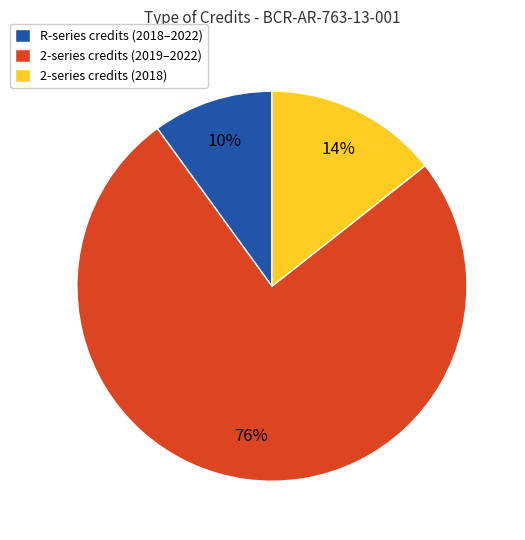

Count the number of slices in the pie.

3